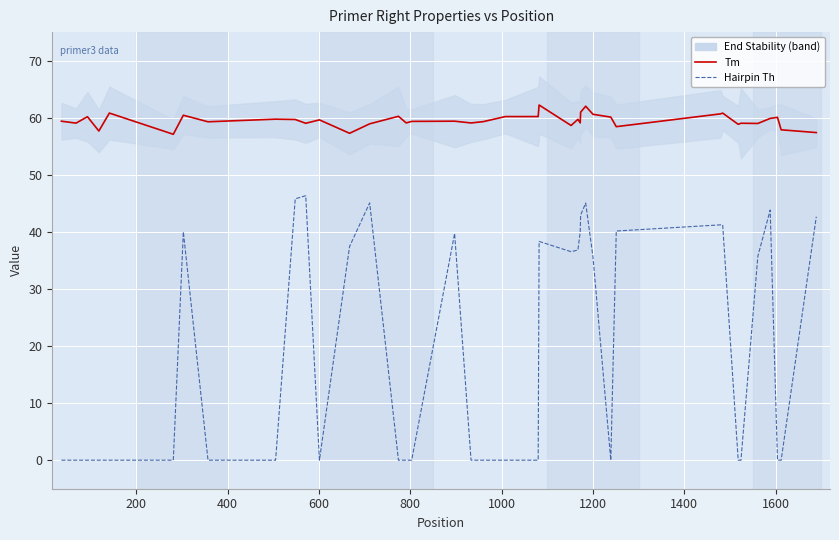

Rank the series by their average value, from lowest to highest.

PRIMER_RIGHT_0_HAIRPIN_TH, PRIMER_RIGHT_0_TM